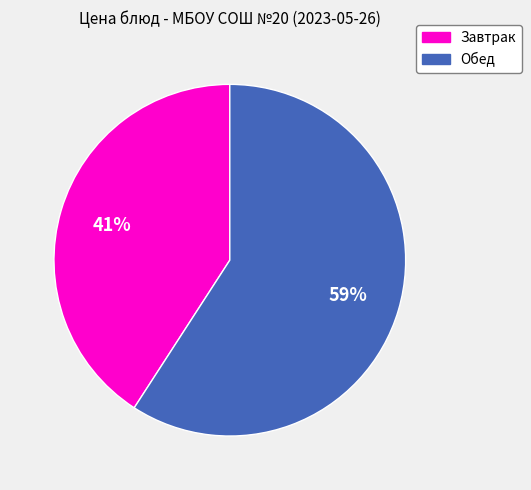

To the nearest percent, what is the difference between the largest and smallest slice percentages?

18%